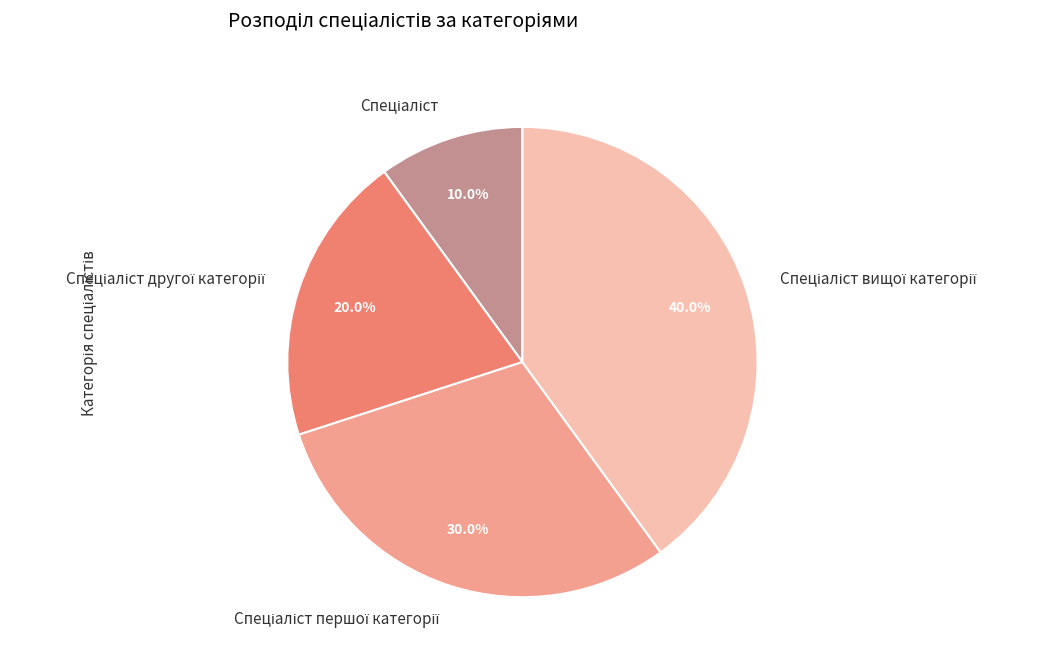

To the nearest percent, what is the average slice percentage?

25%